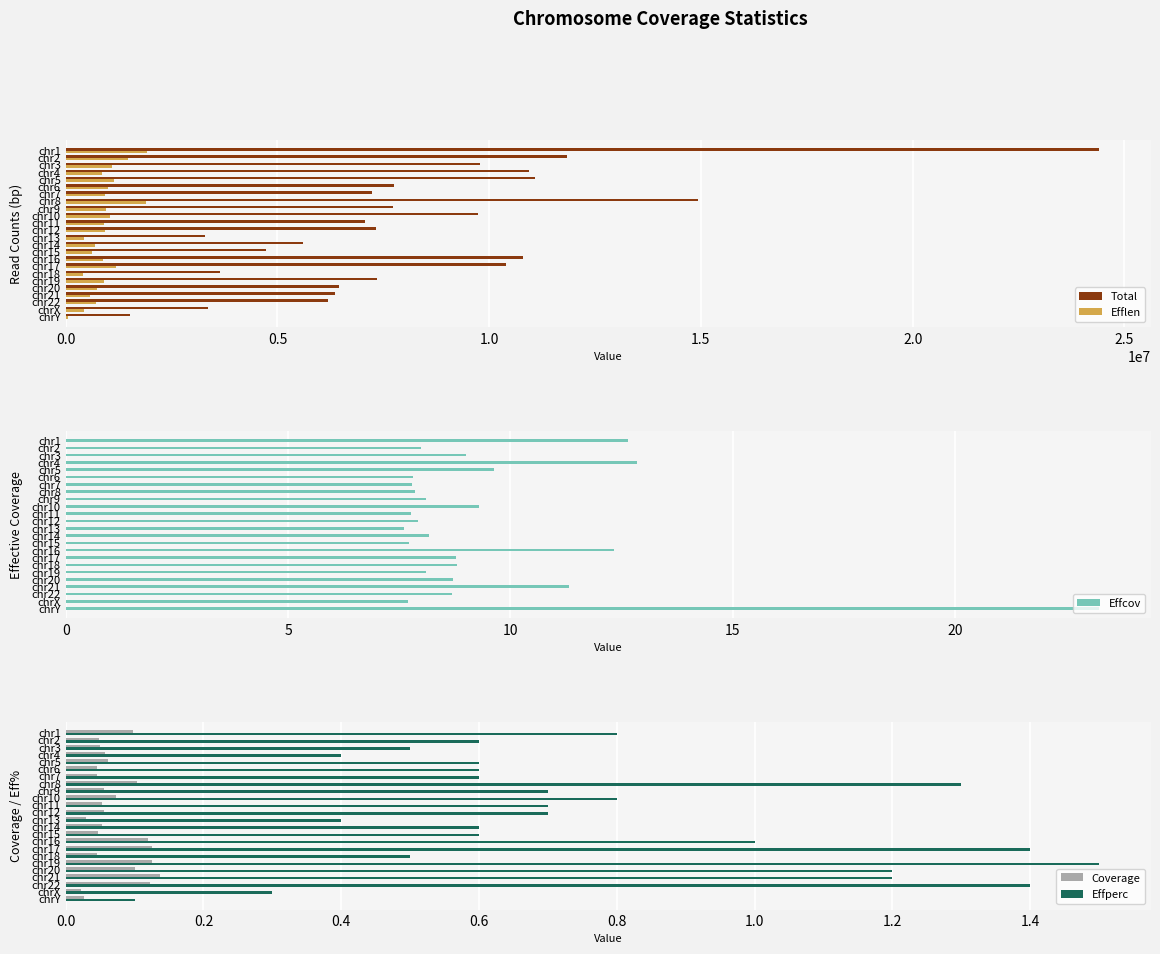

What is the difference between the second highest and second lowest values in the Effcov series?

5.2